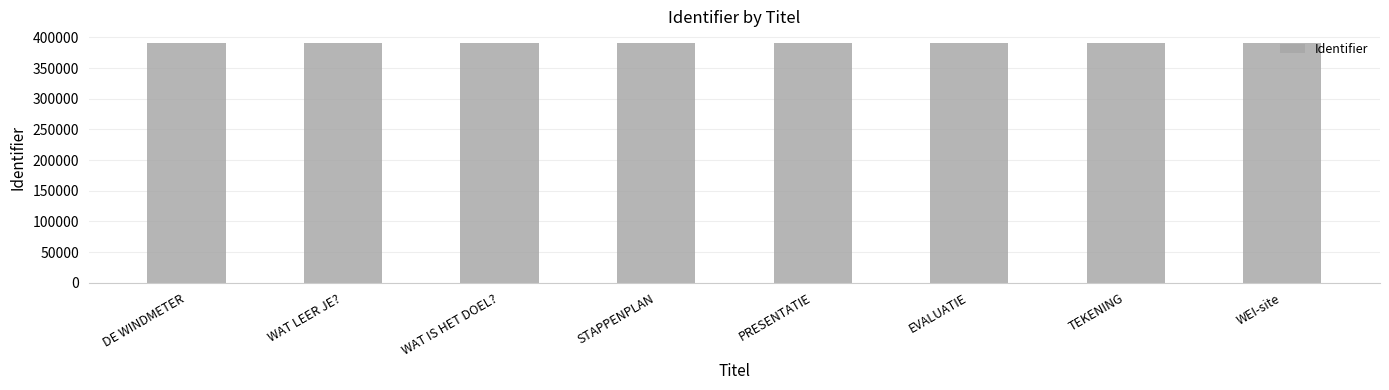

What is the value of the 7th bar from the left?

390343